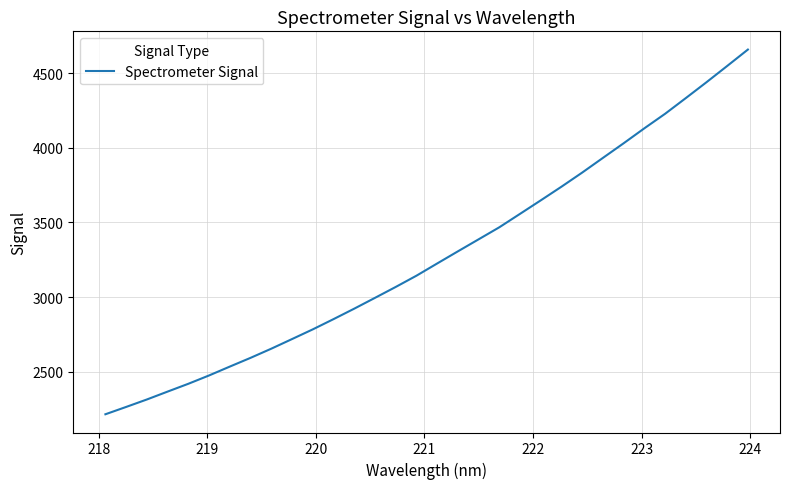

What is the maximum value shown in the chart?

4657.7